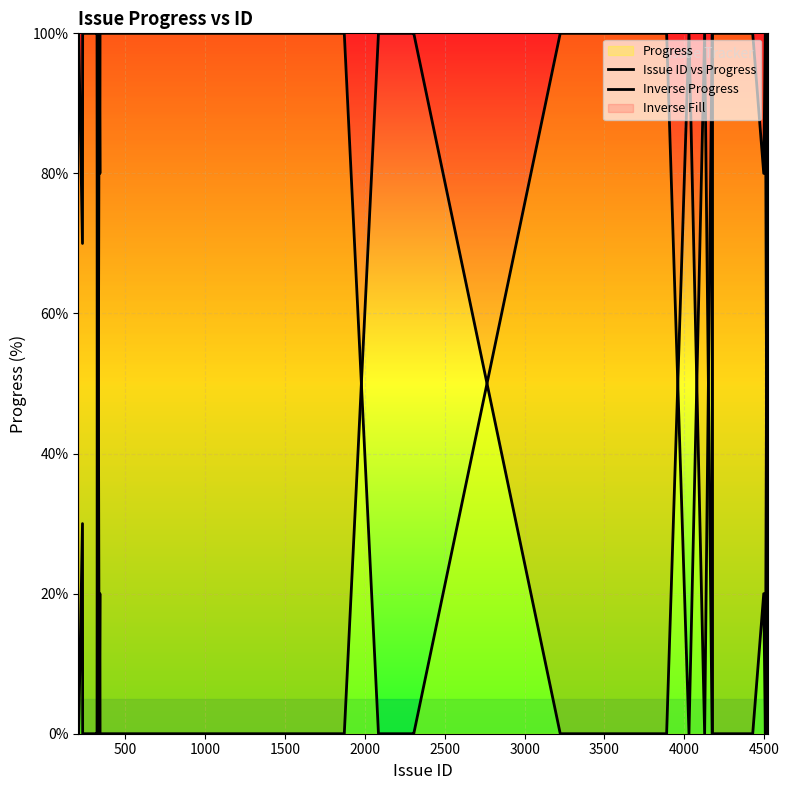

Which series has the widest spread of values?

Issue ID vs Progress